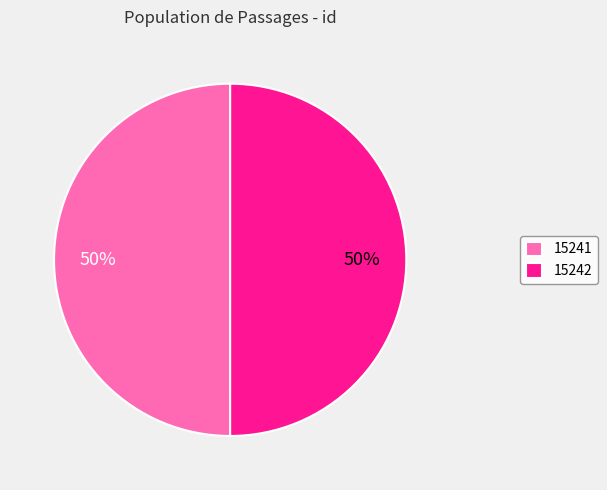

What is the ratio of the value at 15241 to the value at 15242?

1.0